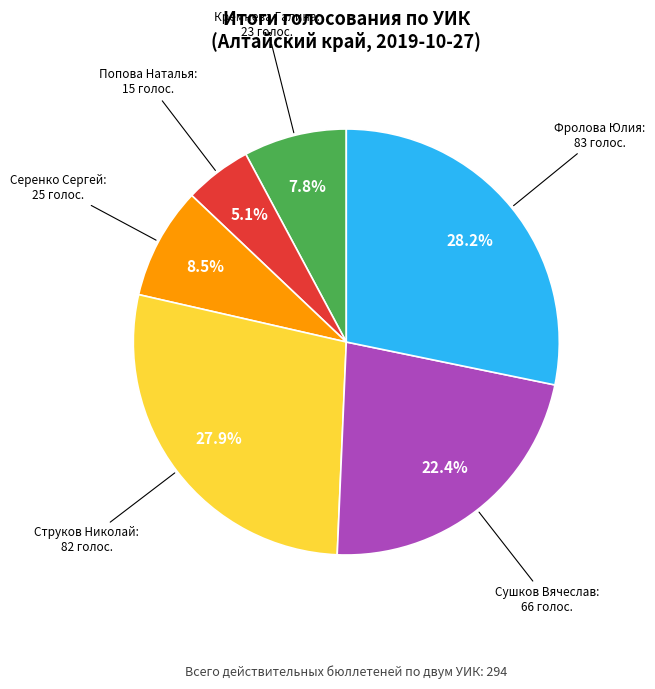

Does any single category account for the majority?

No